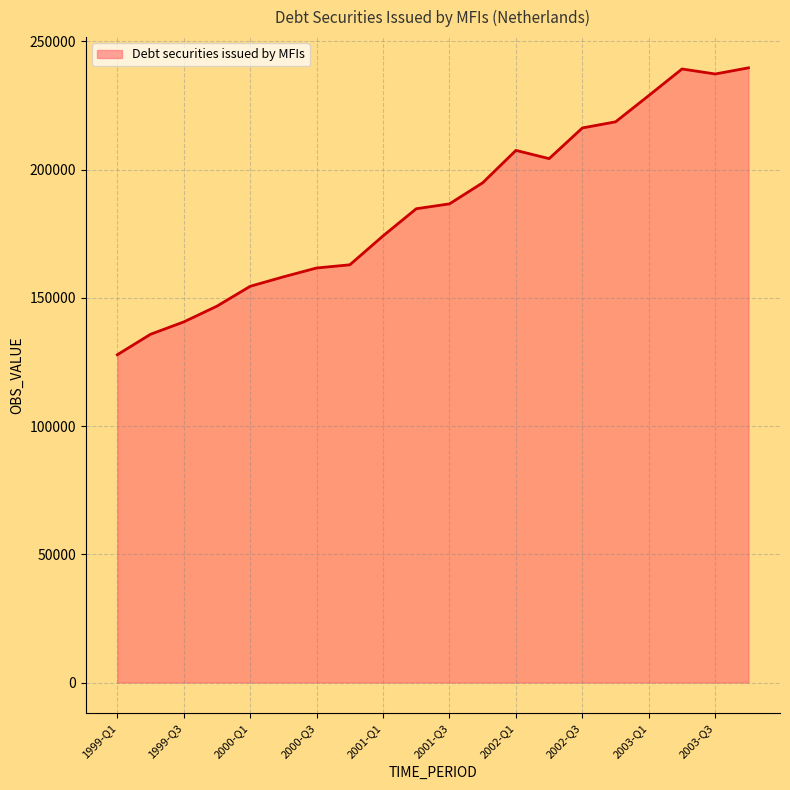

What is the greatest value displayed?

239704